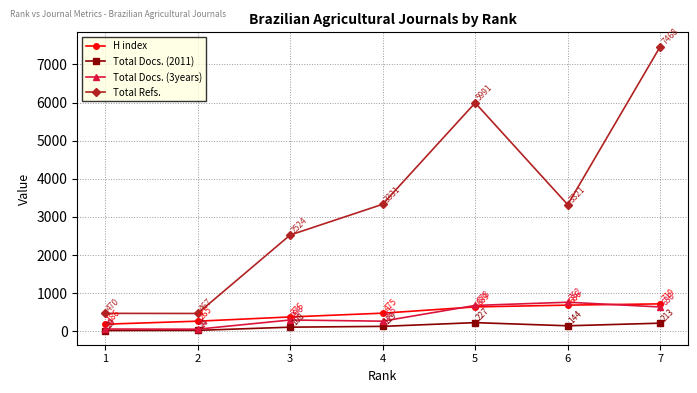

Does the chart have visible grid lines?

Yes